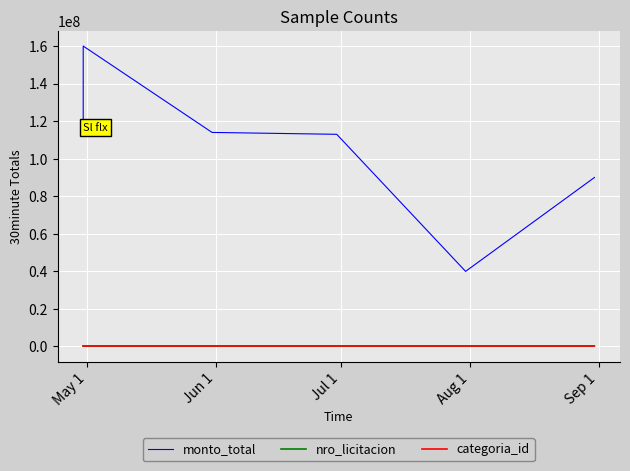

What are all the series names shown in the legend?

monto_total, nro_licitacion, categoria_id